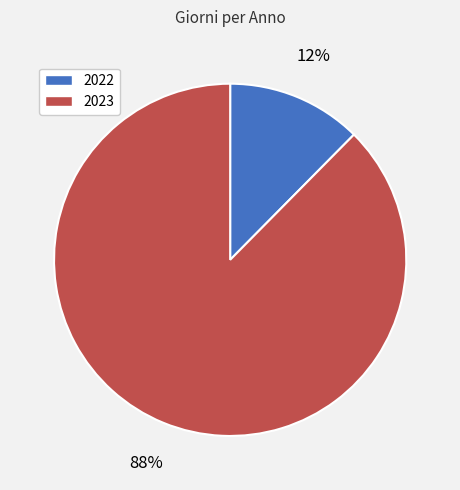

Is the sum of 2023 and 2022 greater than half?

Yes